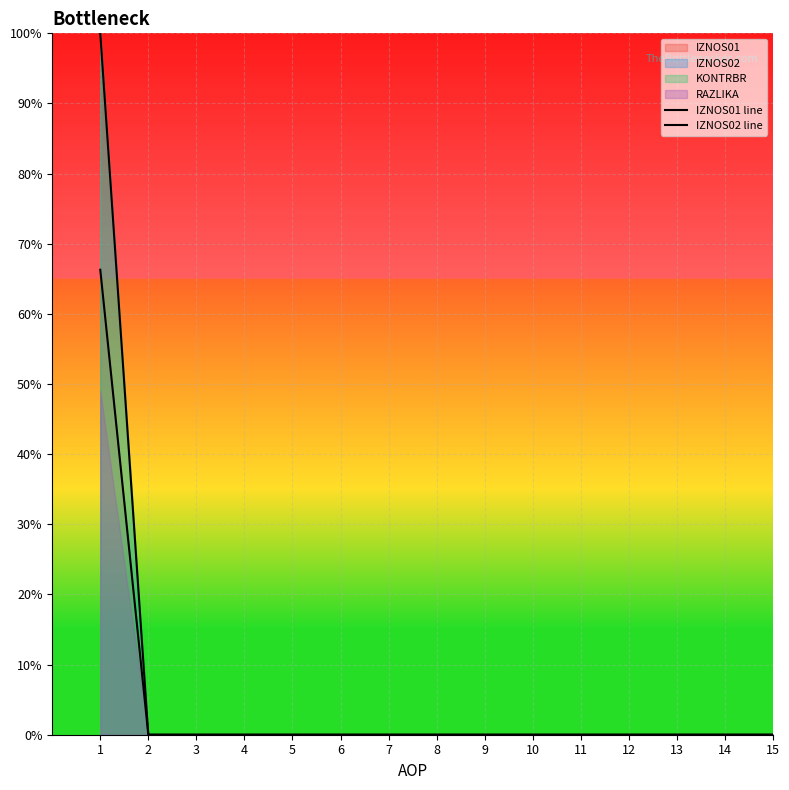

How many data points in IZNOS01 line are above 0?

1